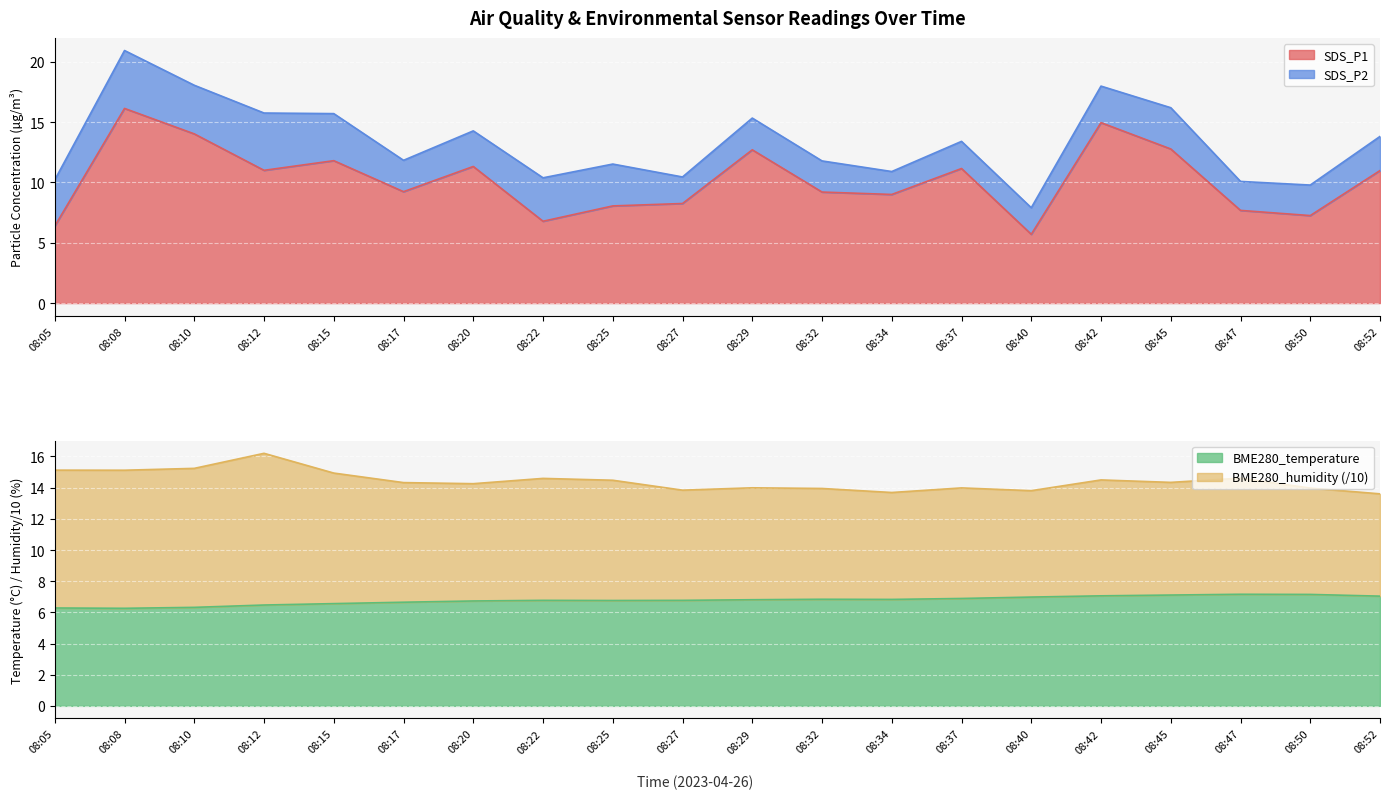

Where is BME280_temperature nearest to the value 6?

08:08